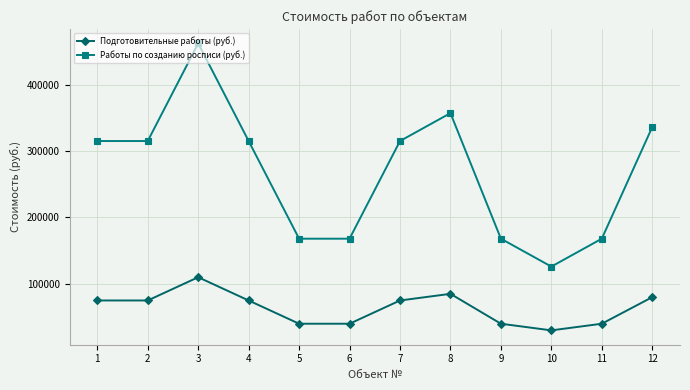

How many interior local peaks does the Работы по созданию росписи (руб.) series have?

2